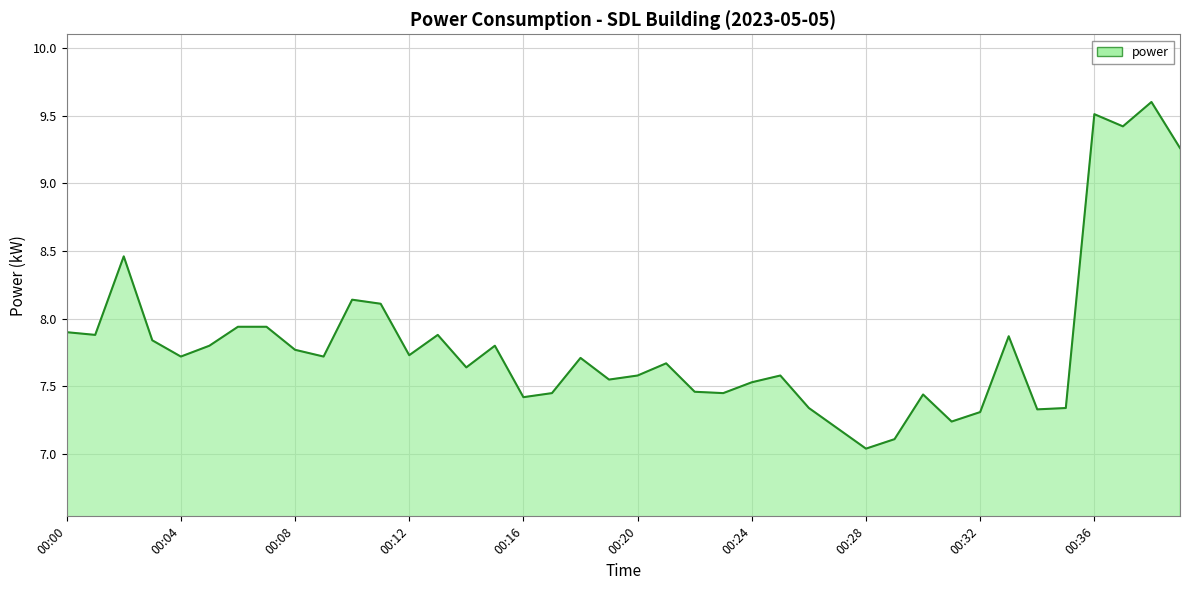

How many lines are shown in the chart?

1